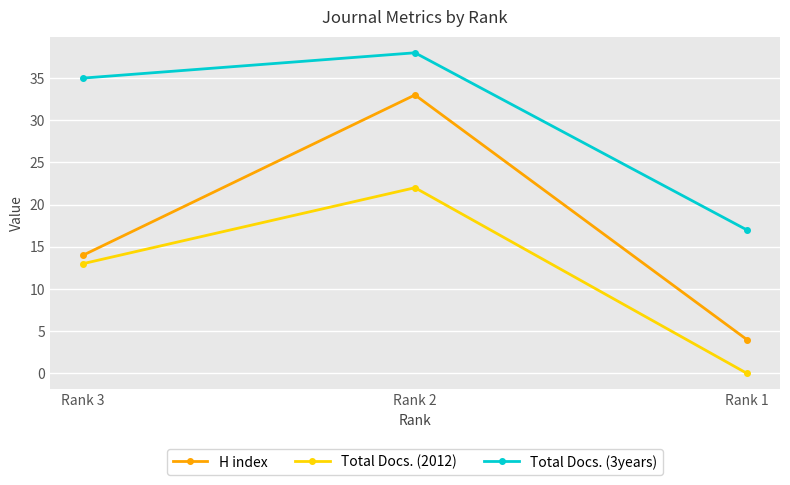

What are all the series names shown in the legend?

H index, Total Docs. (2012), Total Docs. (3years)